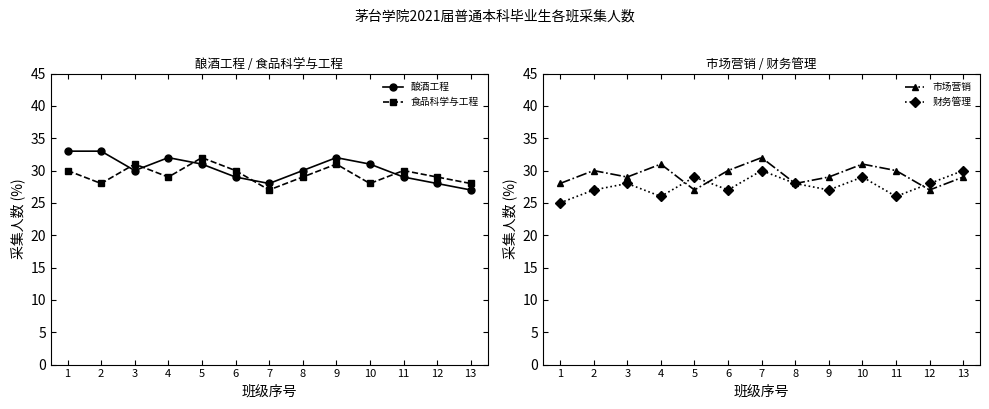

How many lines are shown in the chart?

4